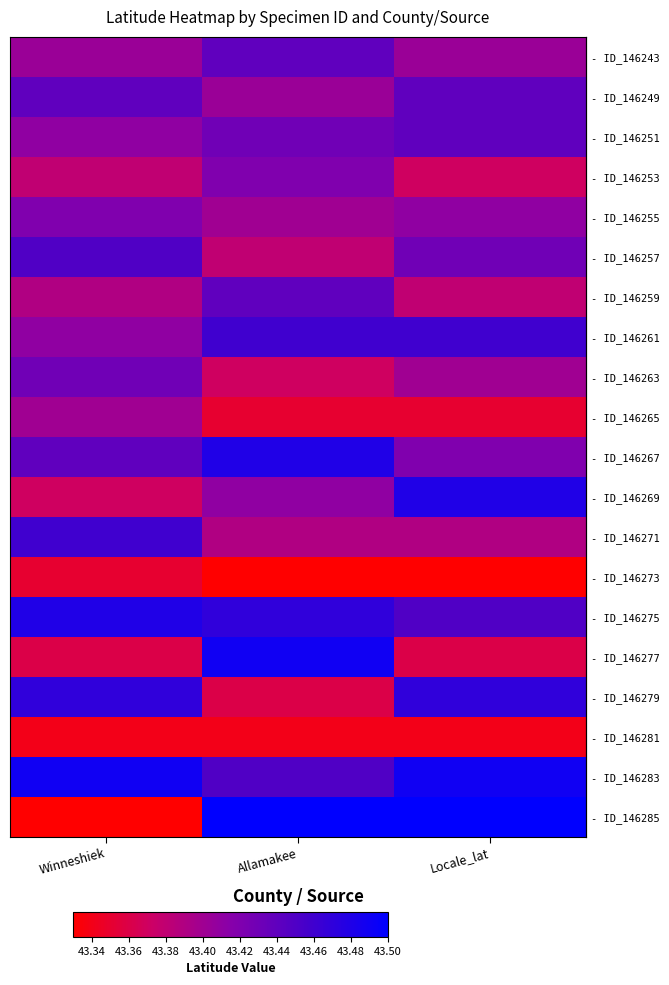

At which category is the sum across all series the highest?

Allamakee